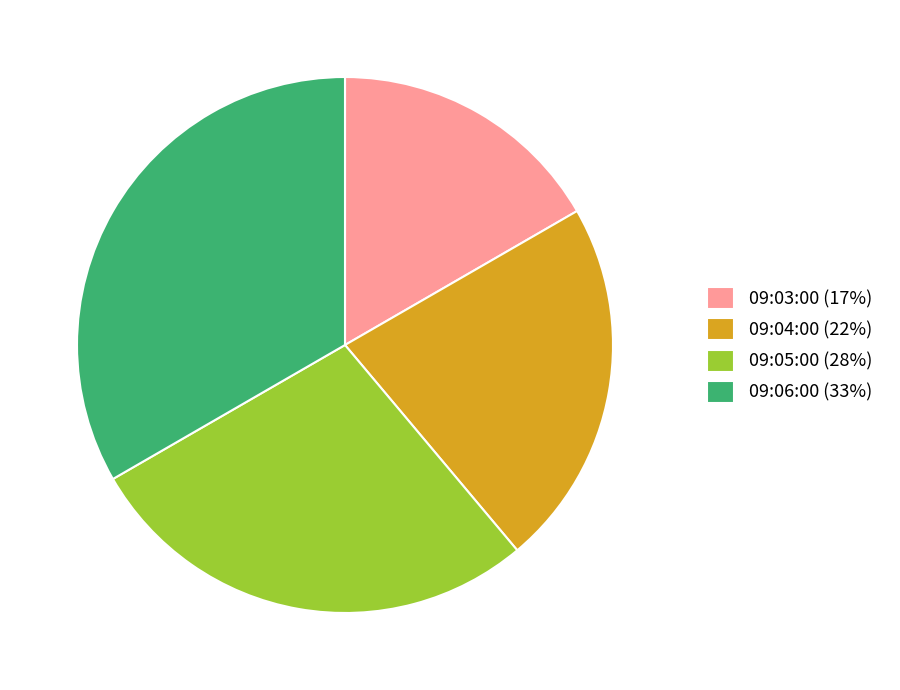

Do 09:03:00 and 09:05:00 together represent more than half of the pie?

No